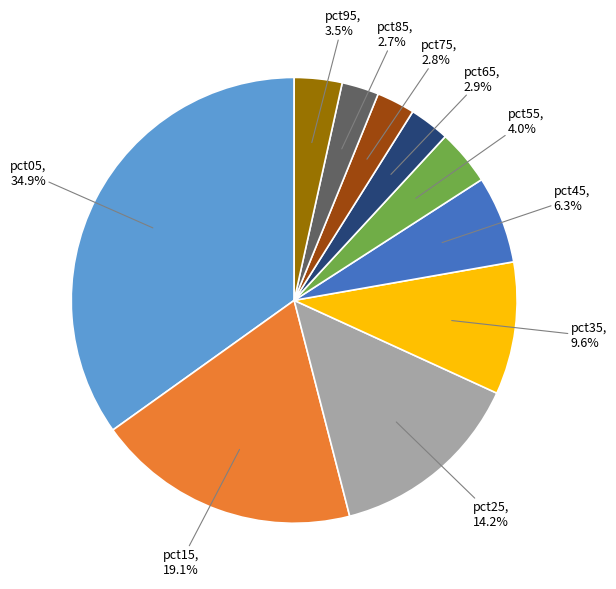

Is there a majority slice in this chart?

No